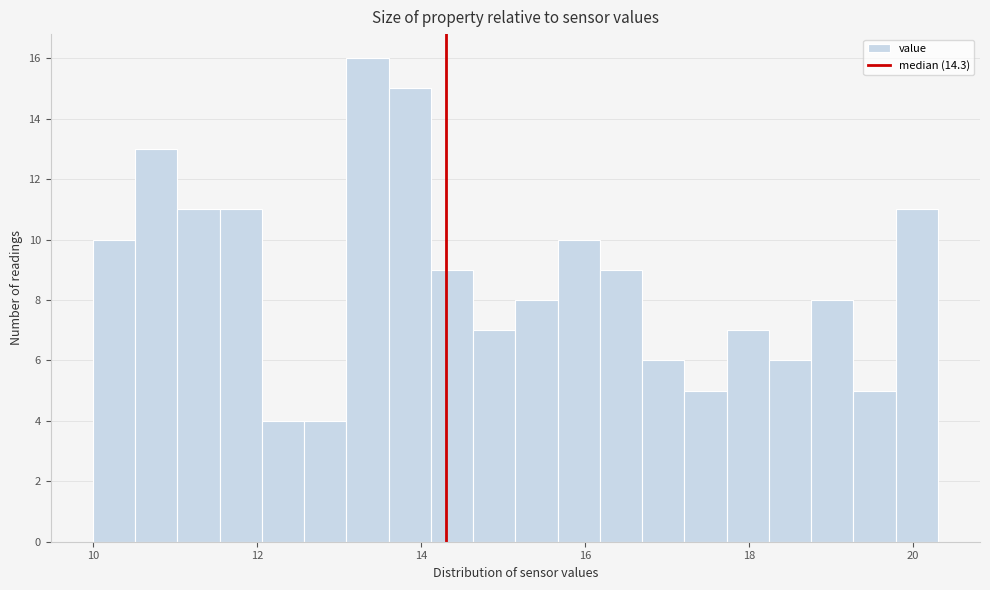

Read against the x-axis, roughly where is the centre of the tallest bar?

13.4